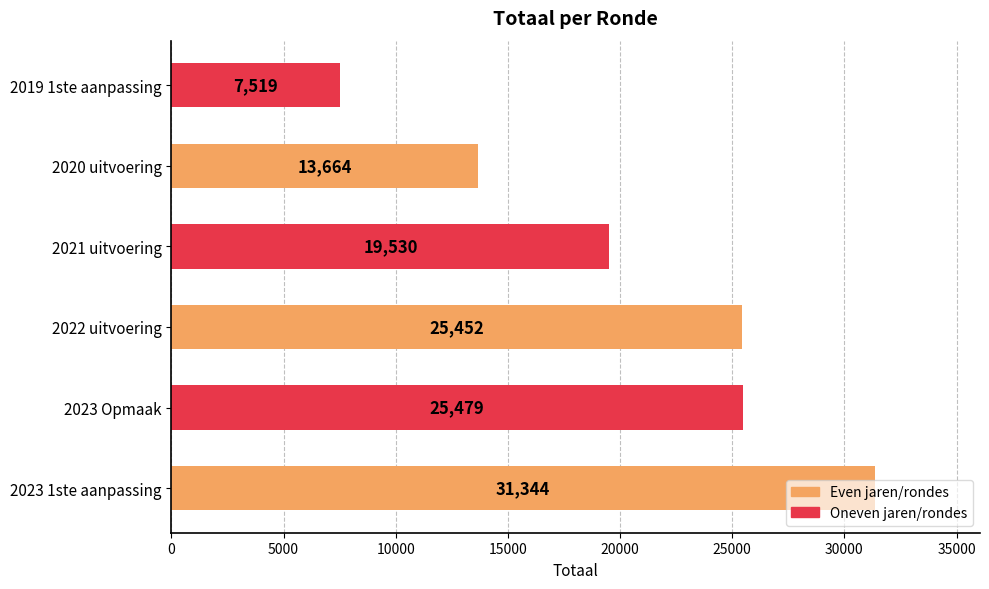

What is the smallest value displayed?

7519